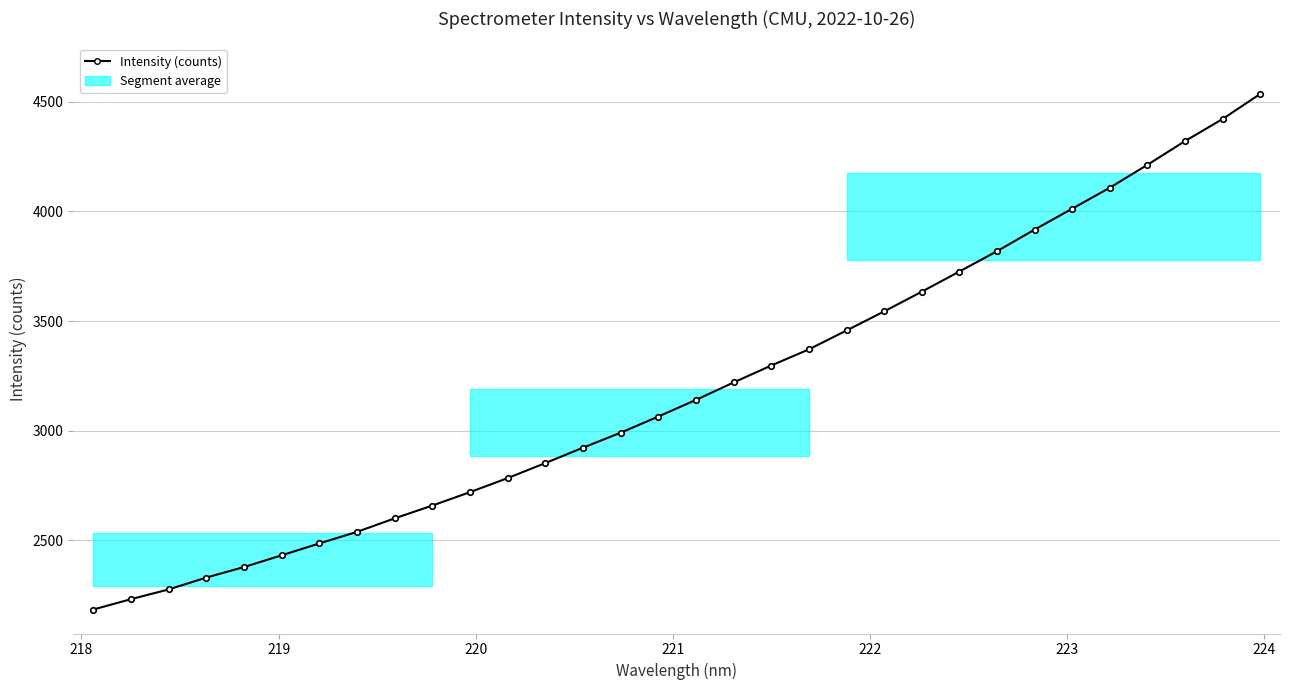

What is the average value?

3193.4